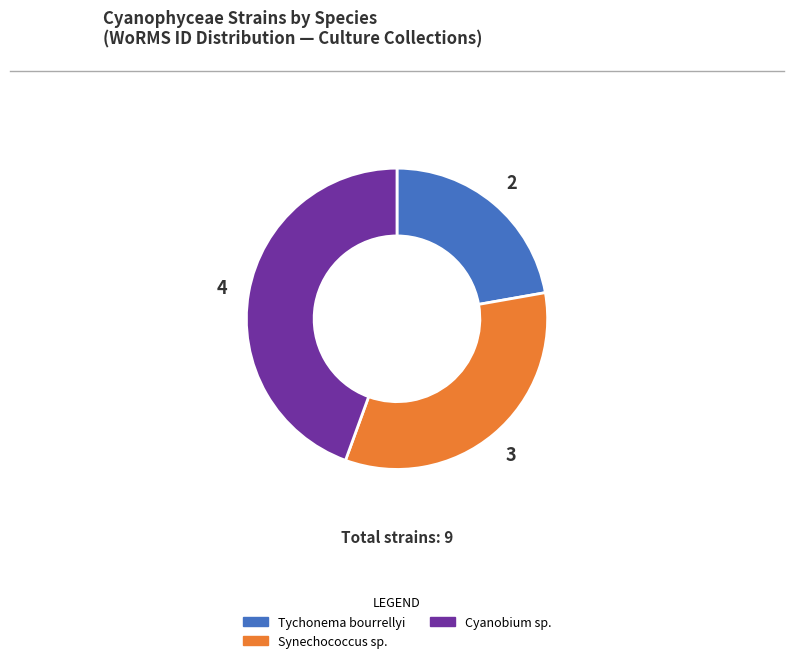

Count the number of slices in the pie.

3